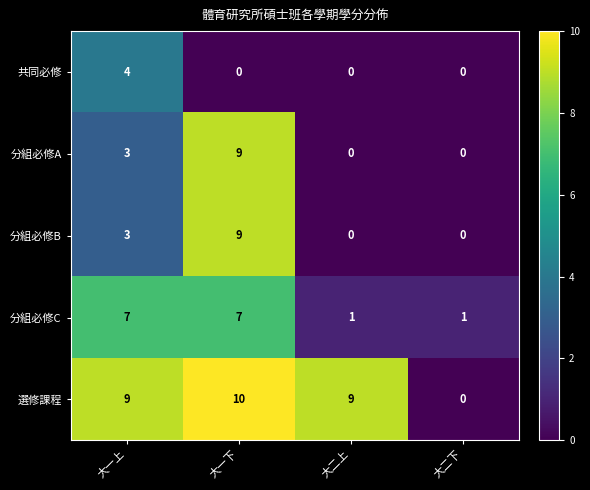

Reading left to right, transcribe all the data shown in this chart.

共同必修: 4	0	0	0
分組必修A: 3	9	0	0
分組必修B: 3	9	0	0
分組必修C: 7	7	1	1
選修課程: 9	10	9	0